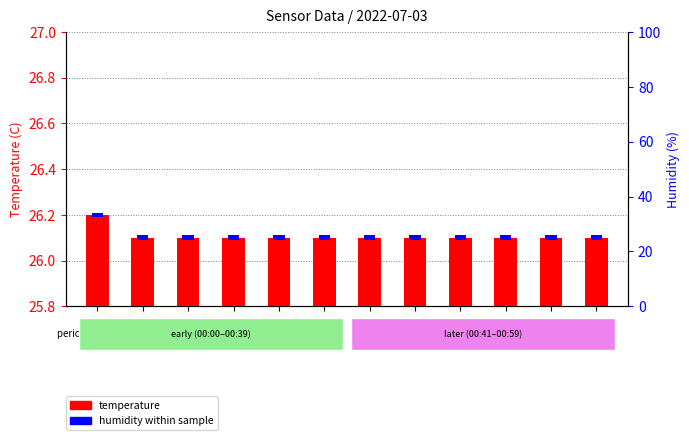

The chart shows a value of 0.1 at 74. True or false?

False